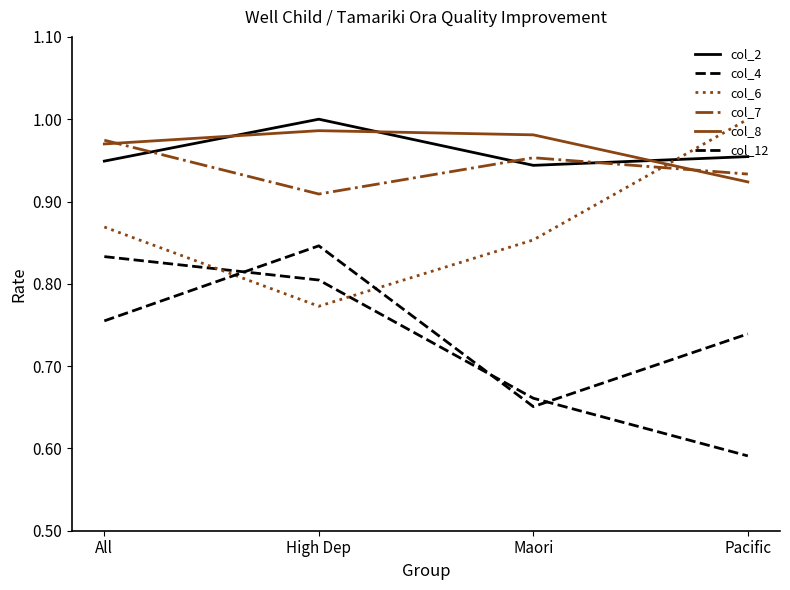

Does the chart have visible grid lines?

No